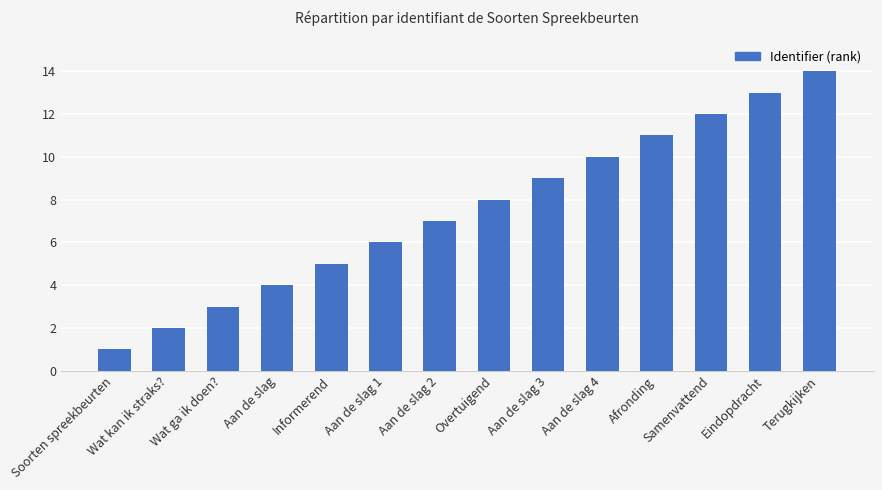

Rank the categories by value from lowest to highest.

Soorten spreekbeurten, Wat kan ik straks?, Wat ga ik doen?, Aan de slag, Informerend, Aan de slag 1, Aan de slag 2, Overtuigend, Aan de slag 3, Aan de slag 4, Afronding, Samenvattend, Eindopdracht, Terugkijken